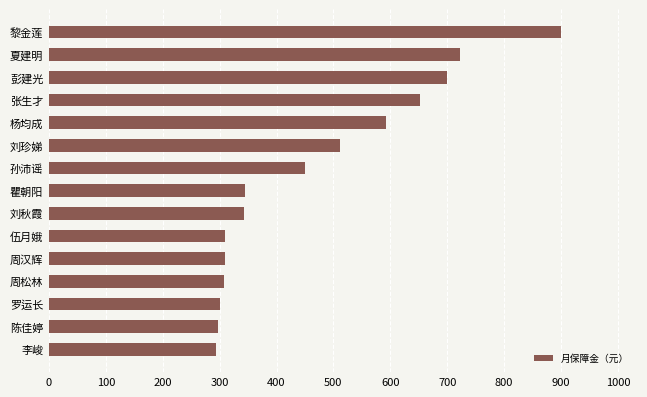

What is the smallest value displayed?

293